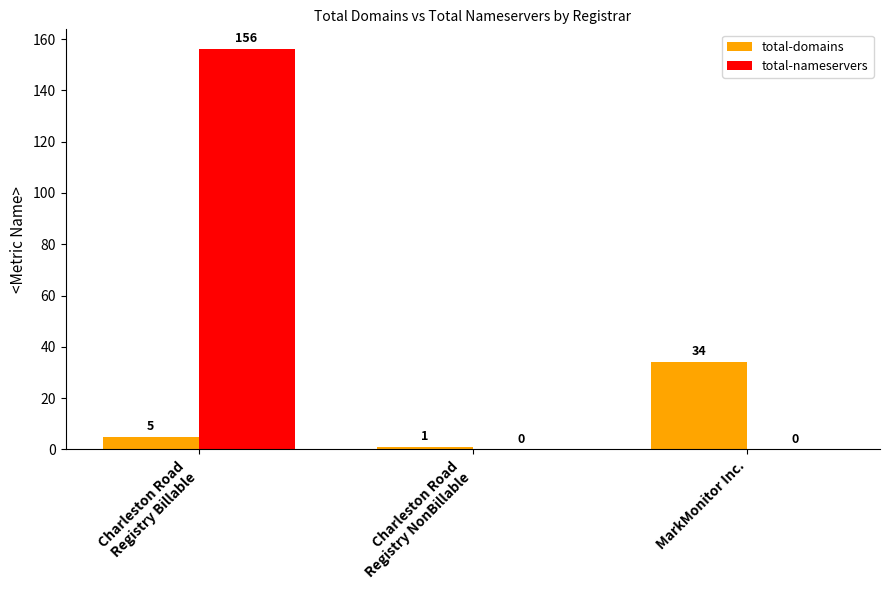

Is the value of total-domains at Charleston Road
Registry NonBillable greater than the value of total-nameservers at Charleston Road
Registry Billable?

No